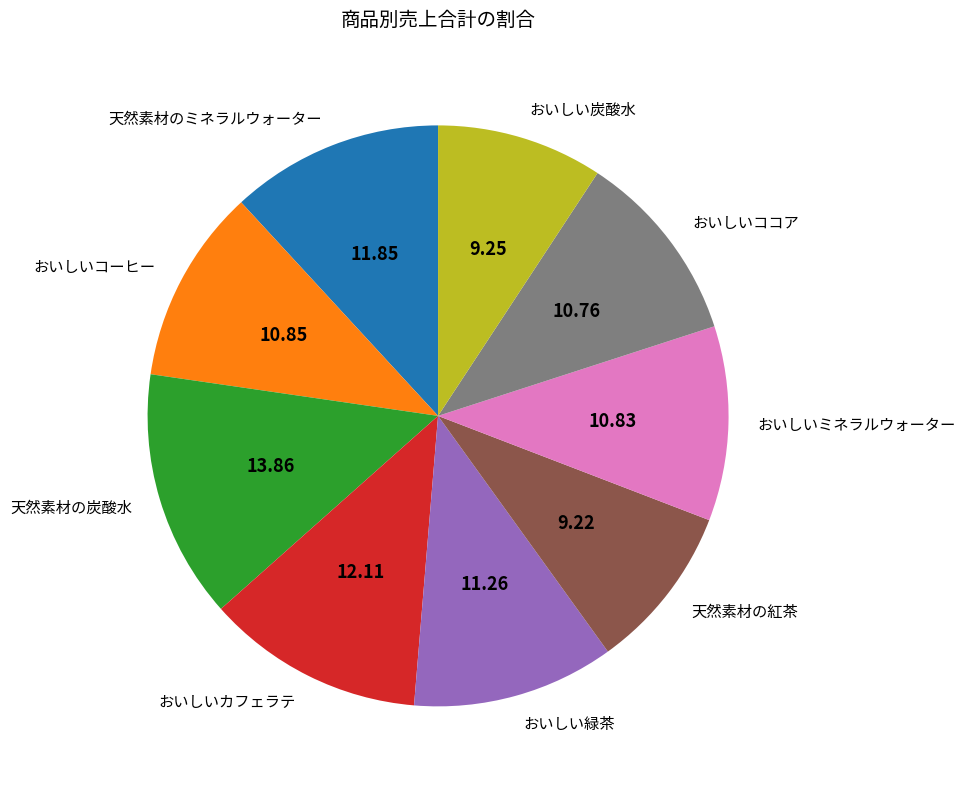

What is the ratio of the value at おいしいコーヒー to the value at 天然素材の炭酸水?

0.8